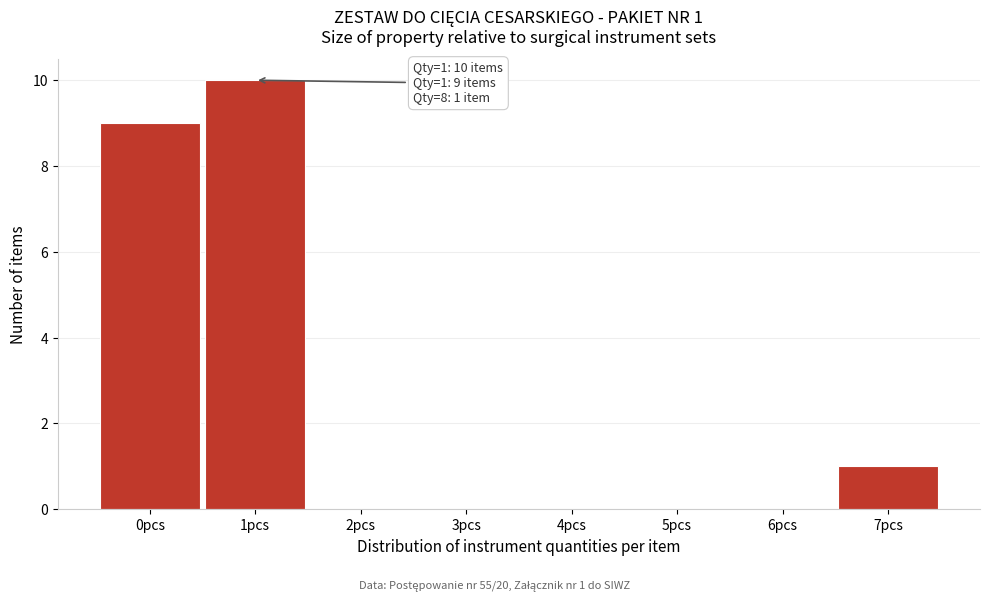

Reading left to right, extract all data points from this chart.

0pcs=9	1pcs=10	2pcs=0	3pcs=0	4pcs=0	5pcs=0	6pcs=0	7pcs=1